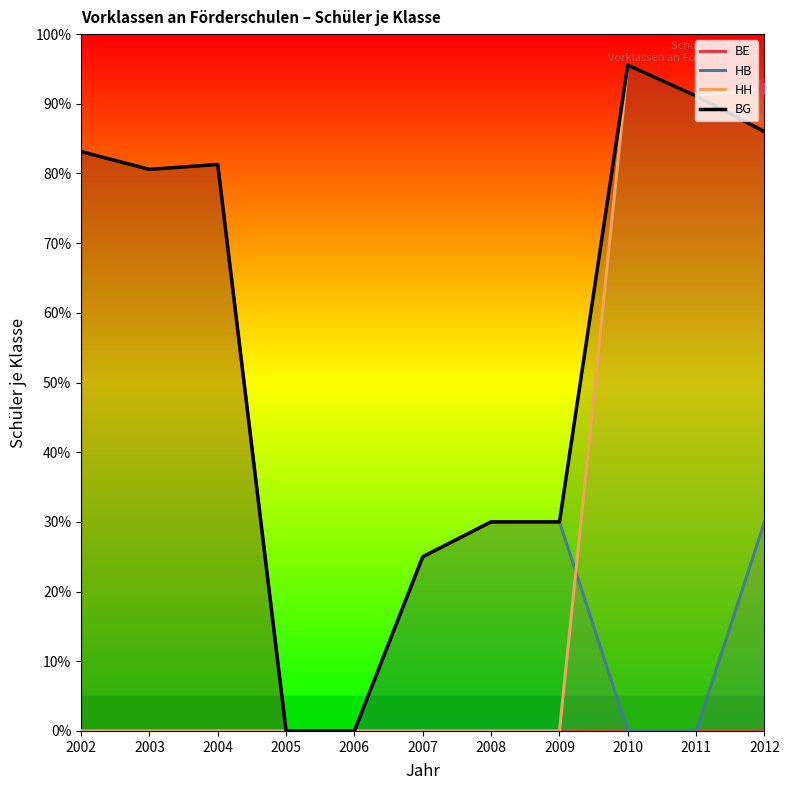

The HB series shows 1.8 at 2003. True or false?

False